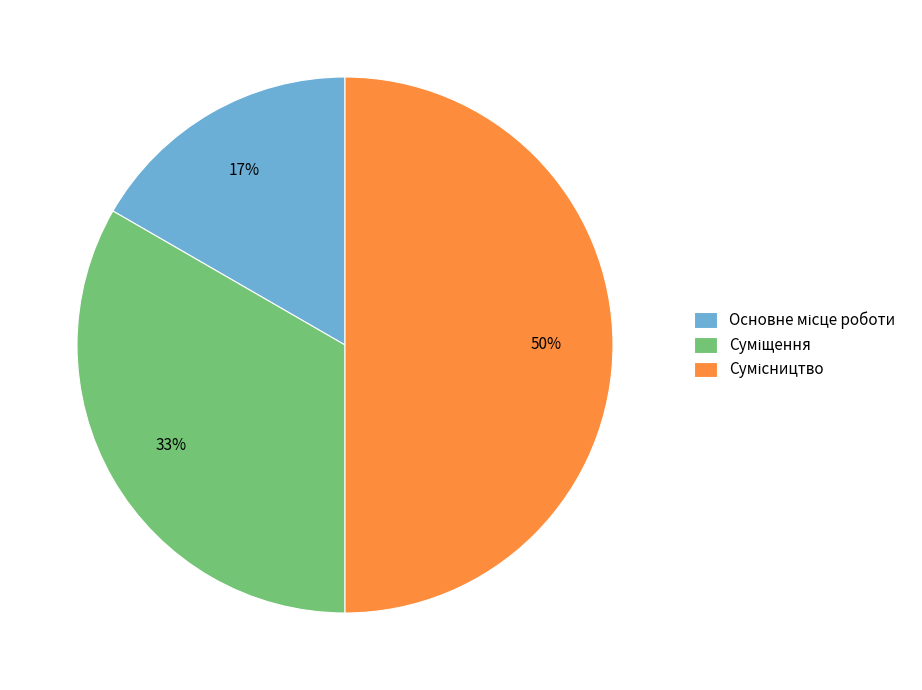

To the nearest percent, what is the difference between the largest and smallest slice percentages?

33%